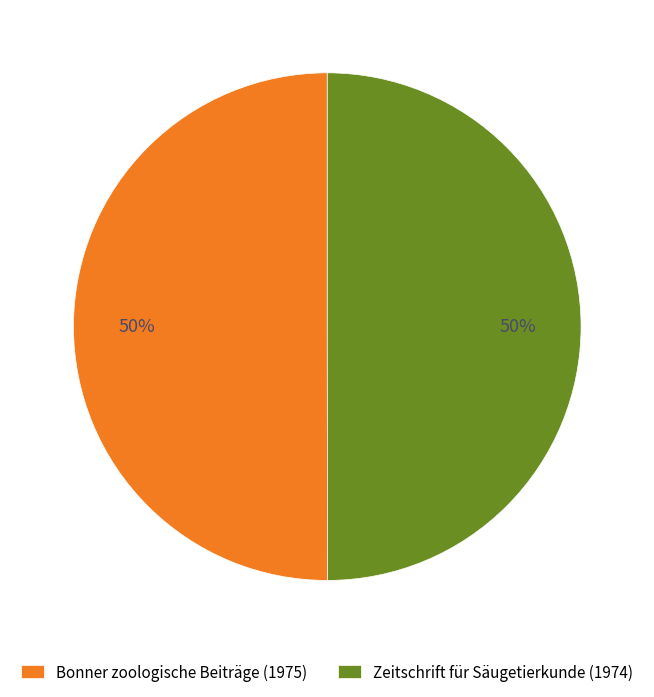

How many slices are in this pie chart?

2